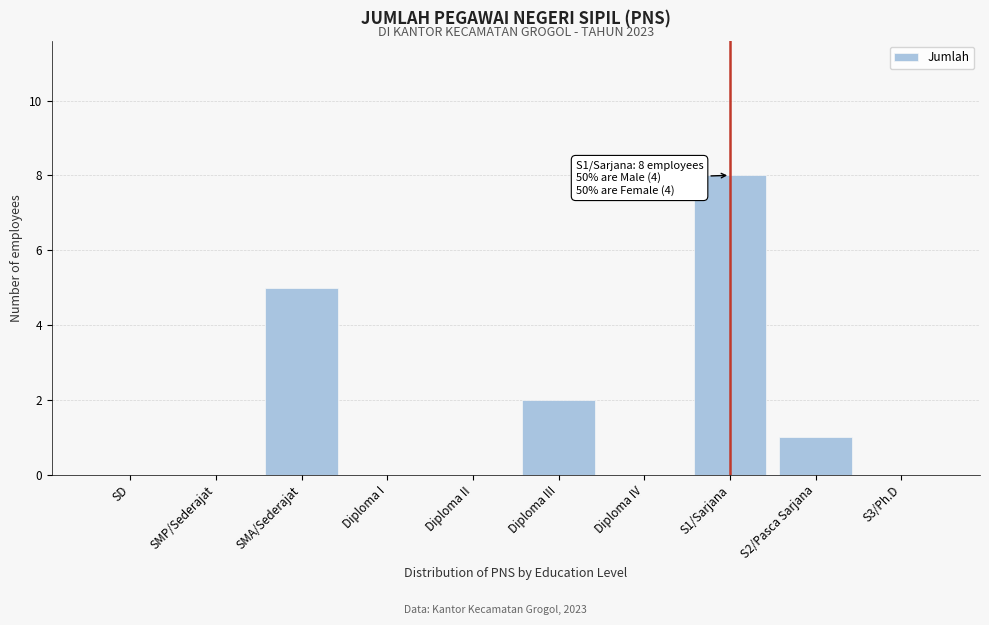

Reading left to right, transcribe all the data shown in this chart.

SD=0	SMP/Sederajat=0	SMA/Sederajat=5	Diploma I=0	Diploma II=0	Diploma III=2	Diploma IV=0	S1/Sarjana=8	S2/Pasca Sarjana=1	S3/Ph.D=0